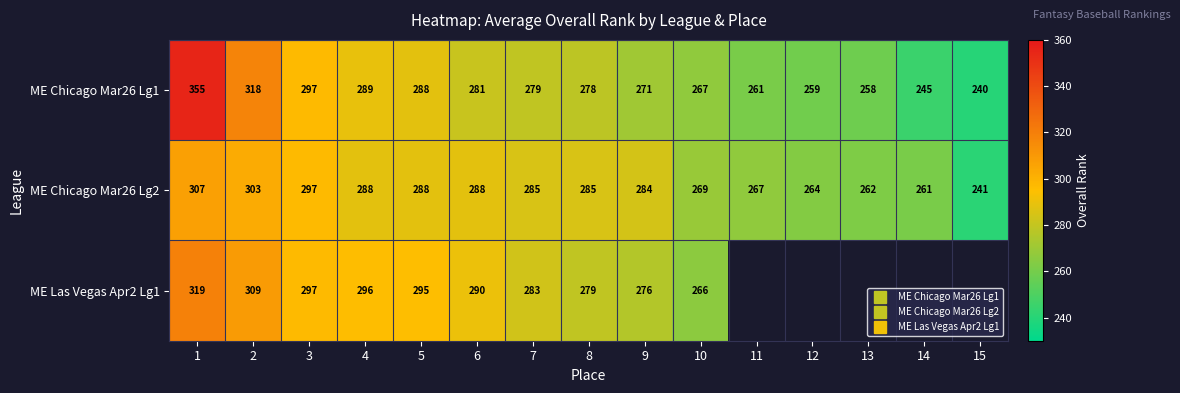

Where does the ME Las Vegas Apr2 Lg1 series first go above 279?

1